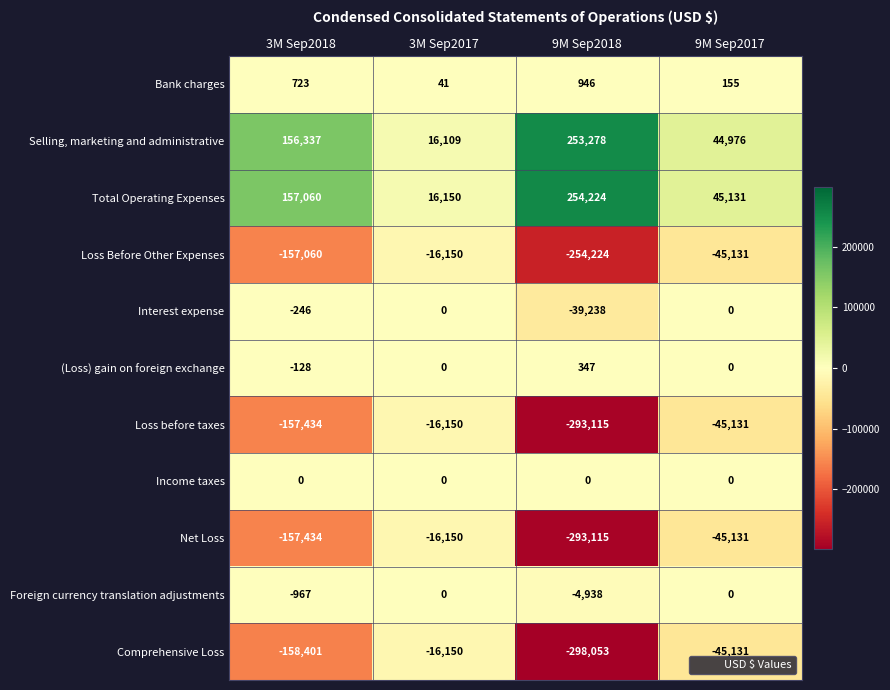

The Selling, marketing and administrative series shows 140883 at 9M Sep2018. True or false?

False